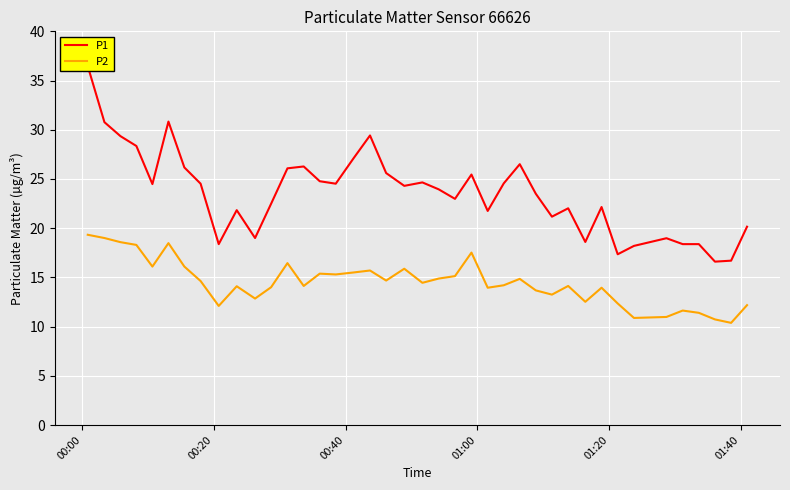

What is the maximum value for P2?

19.3